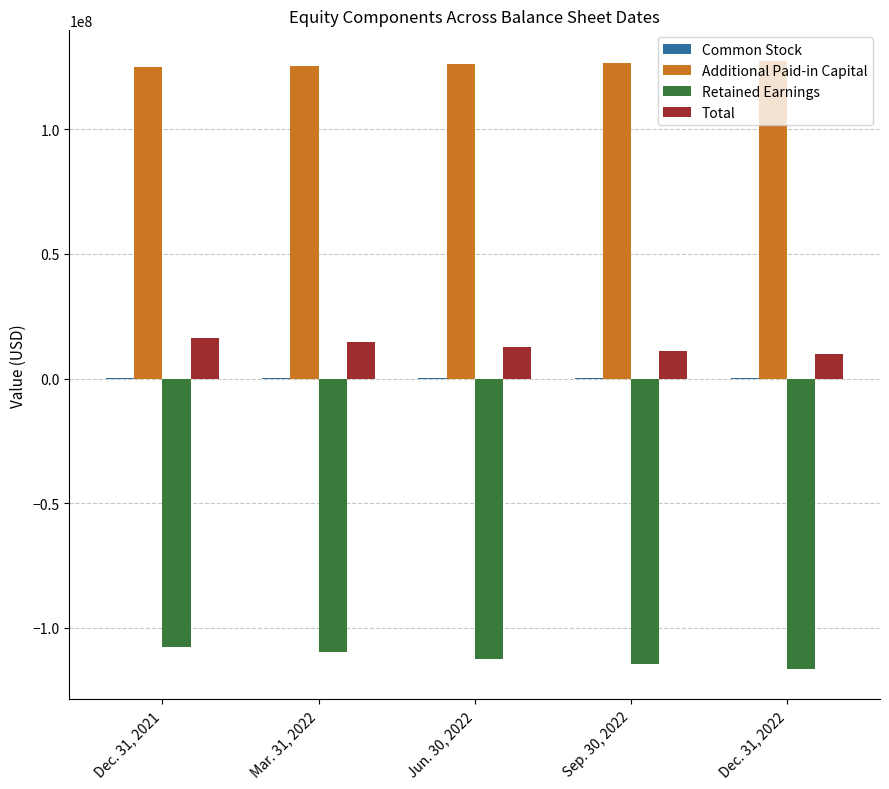

How many Additional Paid-in Capital values are between 125385315 and 126666340?

3